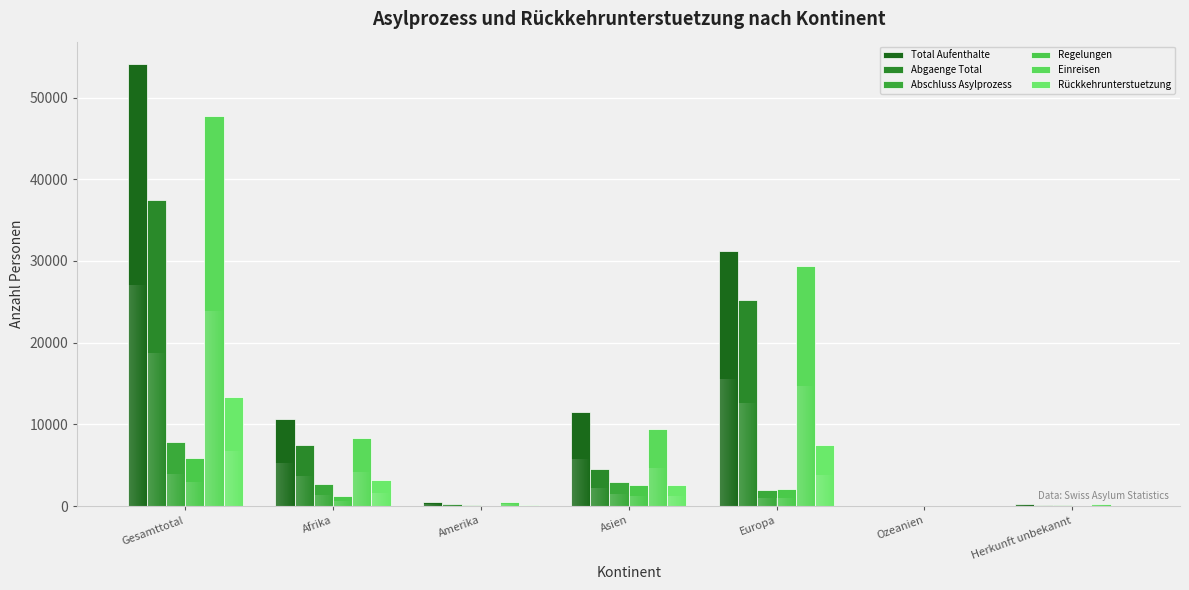

Is it true that Einreisen equals 1 at Ozeanien?

True